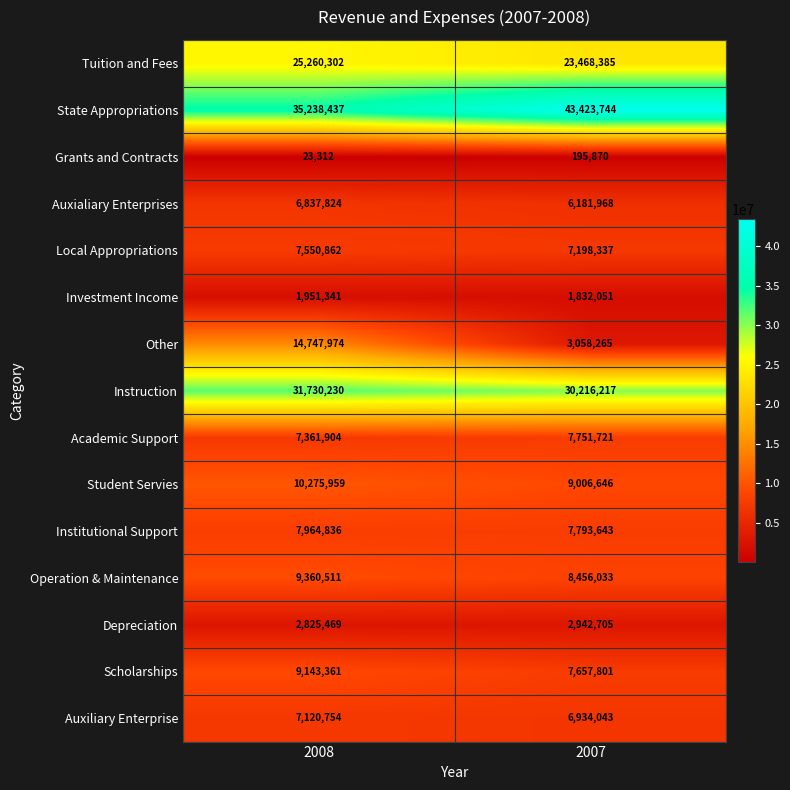

What is the sum of the Tuition and Fees values at 2008 and 2007?

48728687